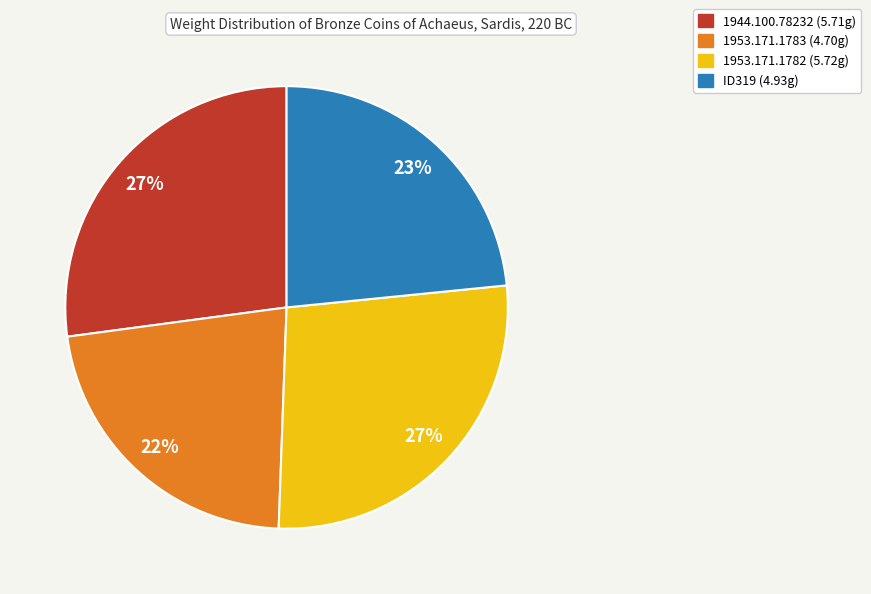

What is the smallest slice in the pie chart?

1953.171.1783